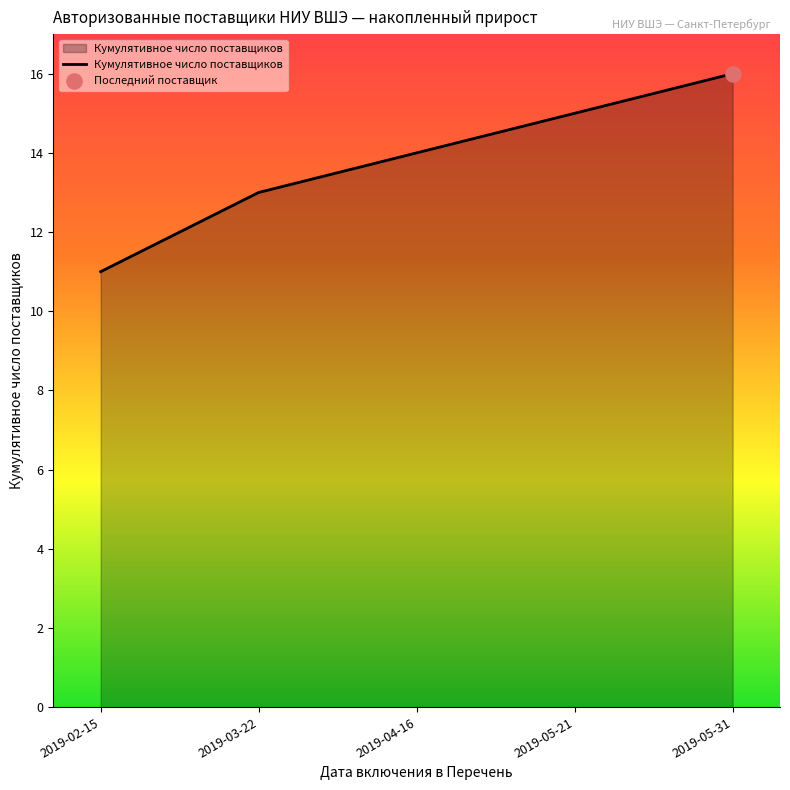

What is the change in value from 2019-03-22 to 2019-05-21?

+2